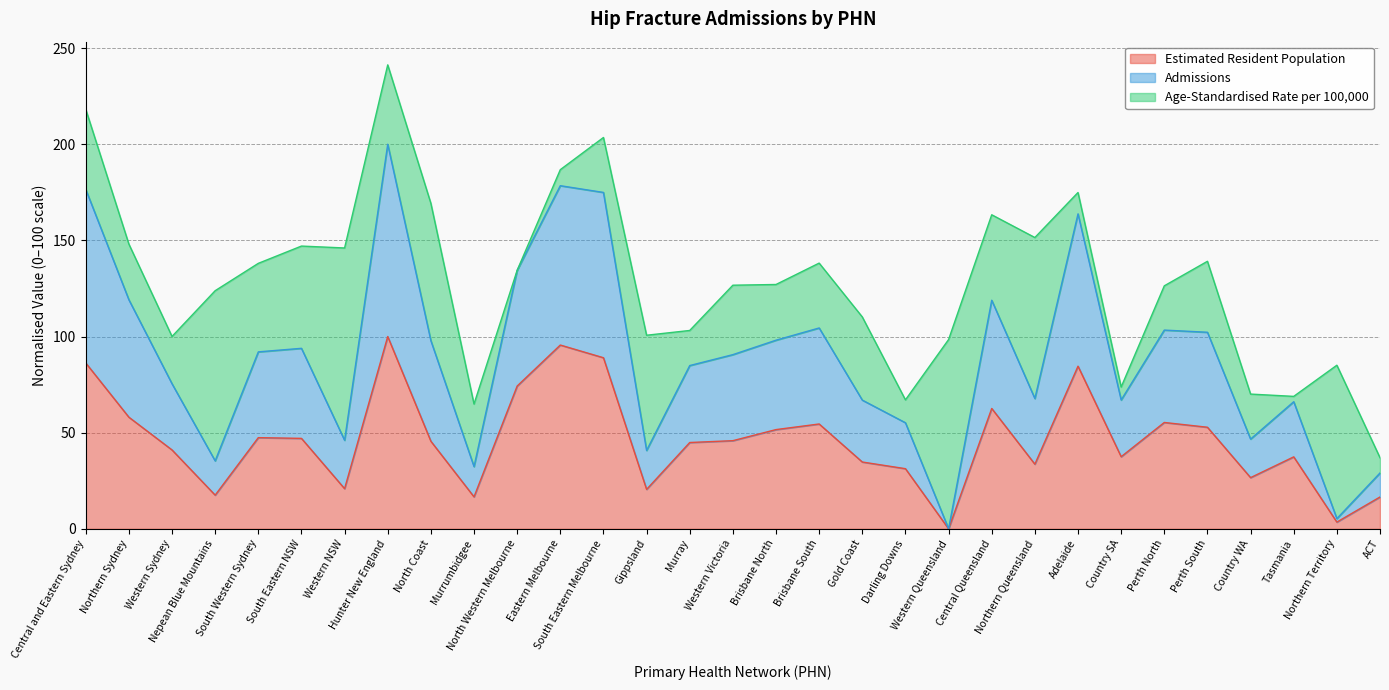

True or false: Admissions and Estimated Resident Population intersect in this chart.

False